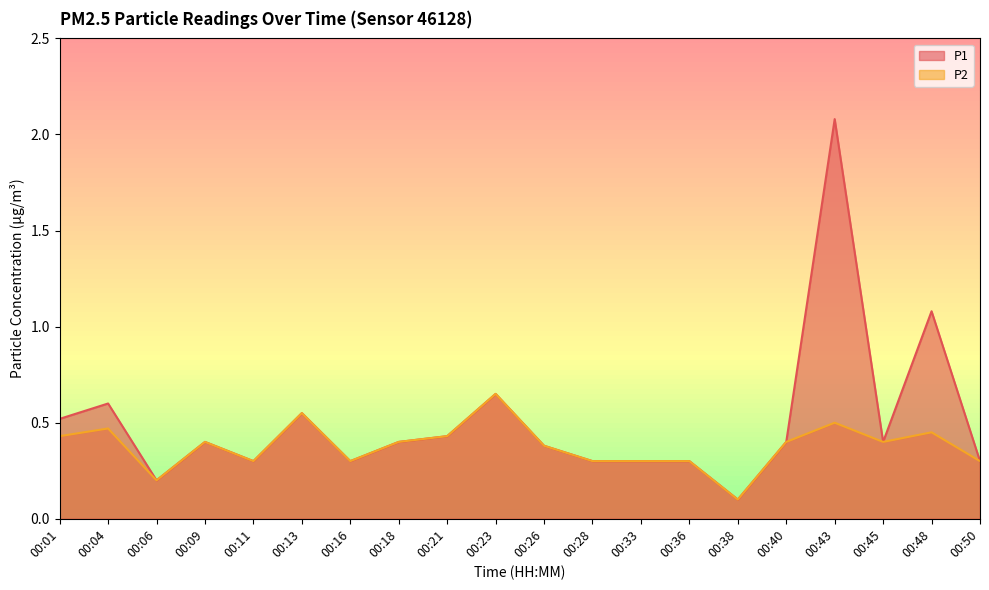

Reading right to left, transcribe all the data shown in this chart.

P1: 00:50=0.3	00:48=1.1	00:45=0.4	00:43=2.1	00:40=0.4	00:38=0.1	00:36=0.3	00:33=0.3	00:28=0.3	00:26=0.4	00:23=0.7	00:21=0.4	00:18=0.4	00:16=0.3	00:13=0.6	00:11=0.3	00:09=0.4	00:06=0.2	00:04=0.6	00:01=0.5
P2: 00:50=0.3	00:48=0.5	00:45=0.4	00:43=0.5	00:40=0.4	00:38=0.1	00:36=0.3	00:33=0.3	00:28=0.3	00:26=0.4	00:23=0.7	00:21=0.4	00:18=0.4	00:16=0.3	00:13=0.6	00:11=0.3	00:09=0.4	00:06=0.2	00:04=0.5	00:01=0.4